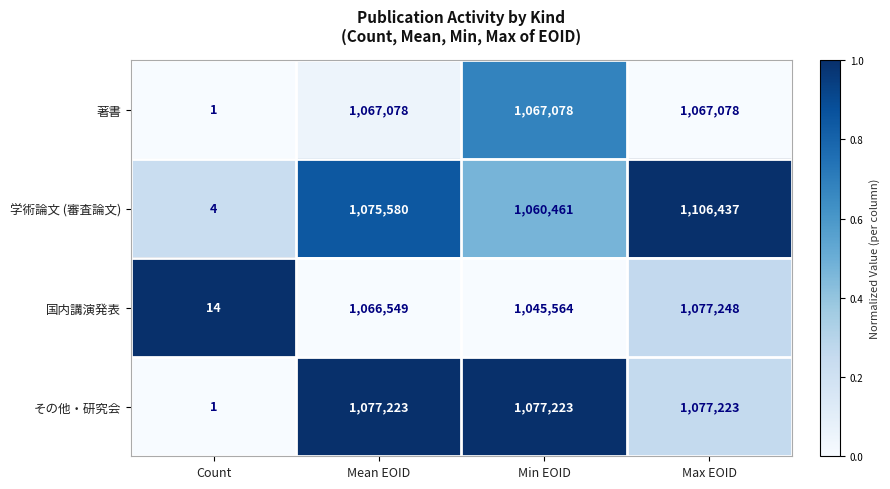

What is the sum of the その他・研究会 values at Count and Min EOID?

1077224